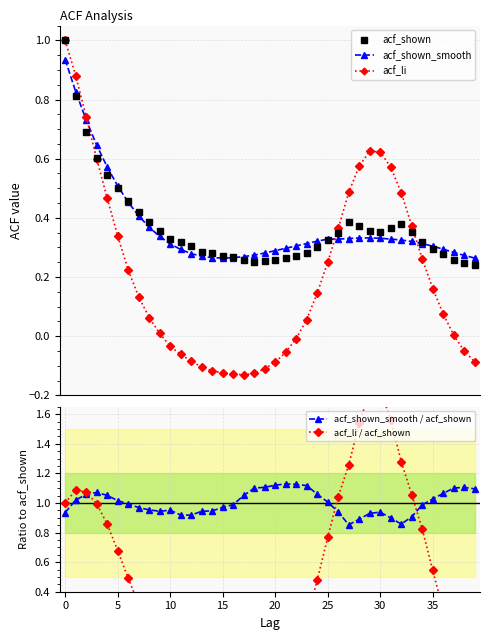

At how many categories does at least one series exceed 0?

40